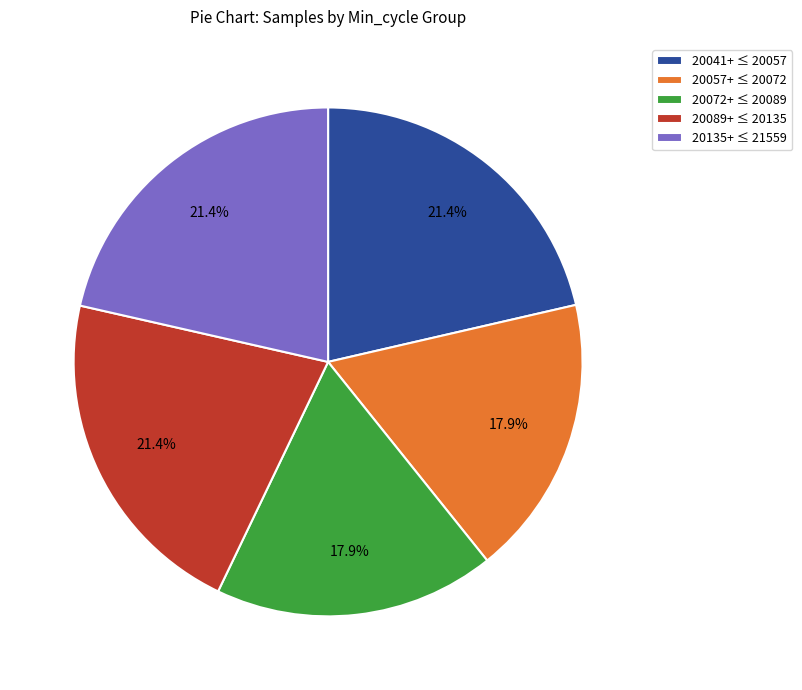

Approximately how many times larger is the value at 20072+ ≤ 20089 compared to 20041+ ≤ 20057?

0.8